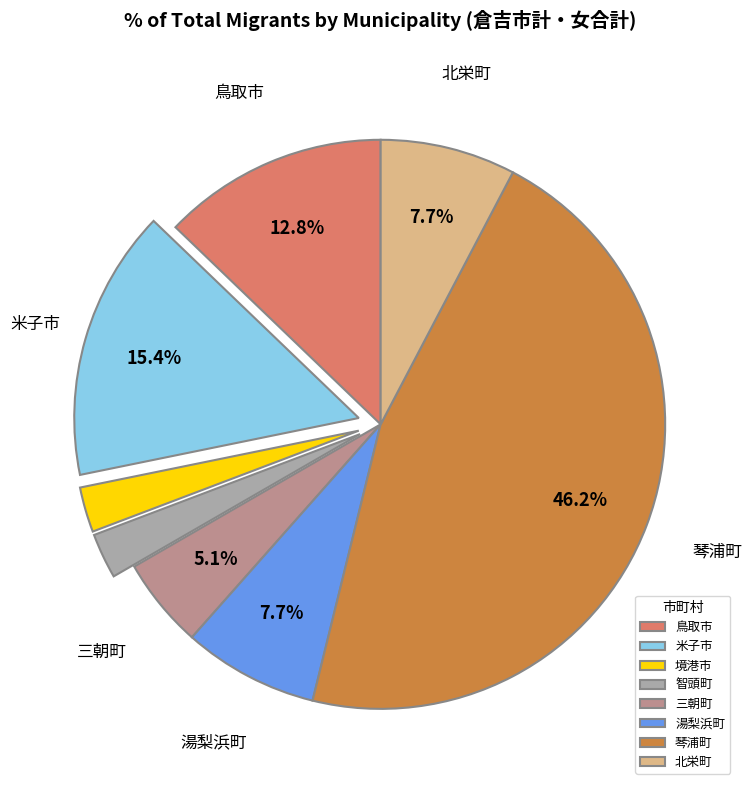

What is the largest slice in the pie chart?

琴浦町